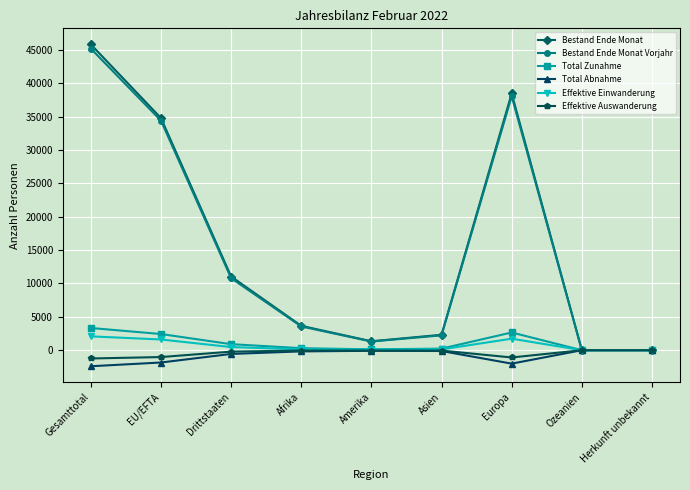

What is the highest value of the Bestand Ende Monat Vorjahr series?

45199